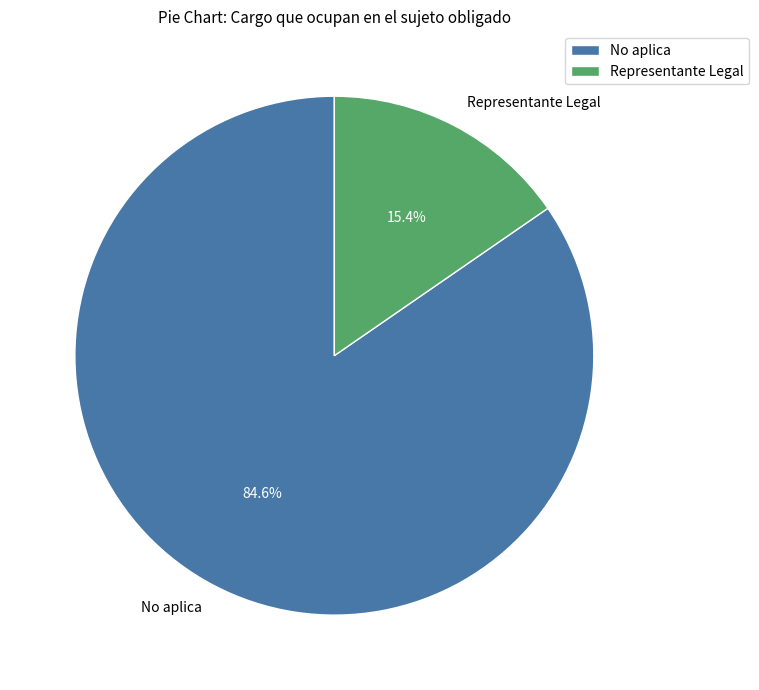

Does any single category account for the majority?

Yes